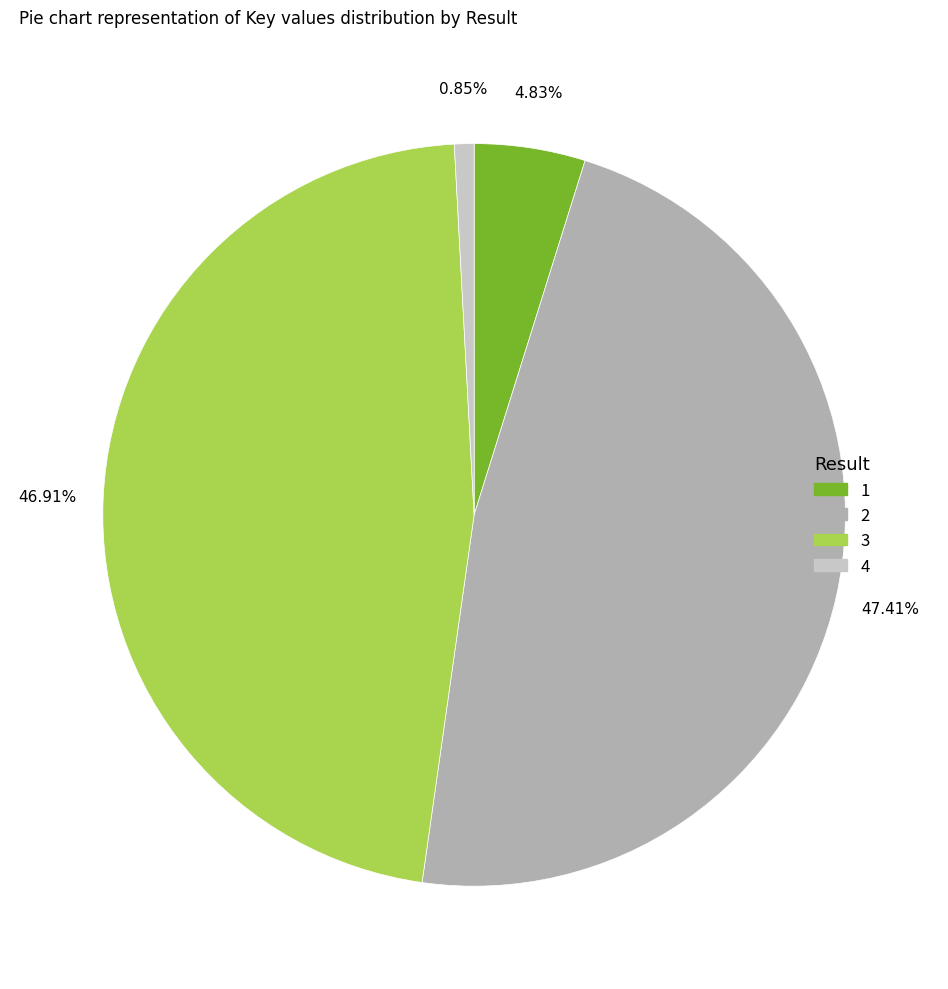

Combined, do 1 and 4 account for over 50%?

No